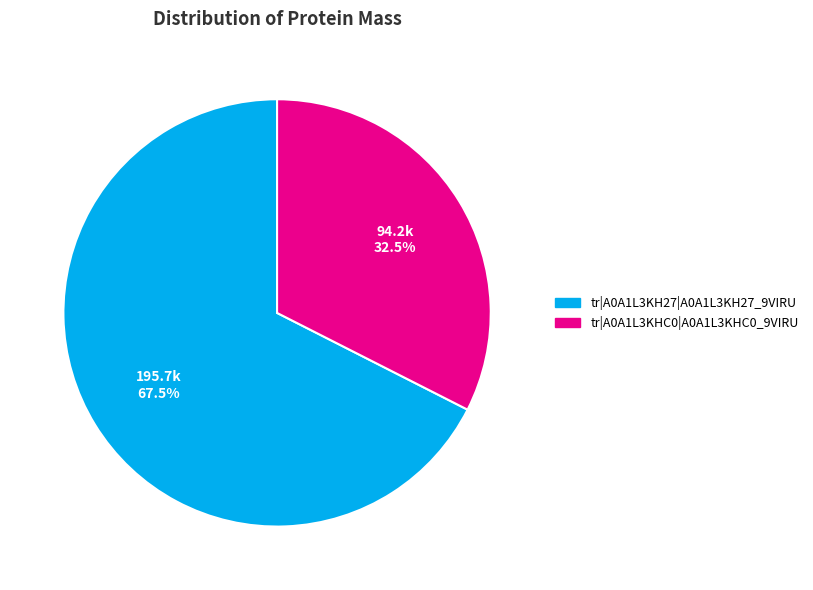

Is it true that tr|A0A1L3KH27|A0A1L3KH27_9VIRU is 82% of the pie?

False